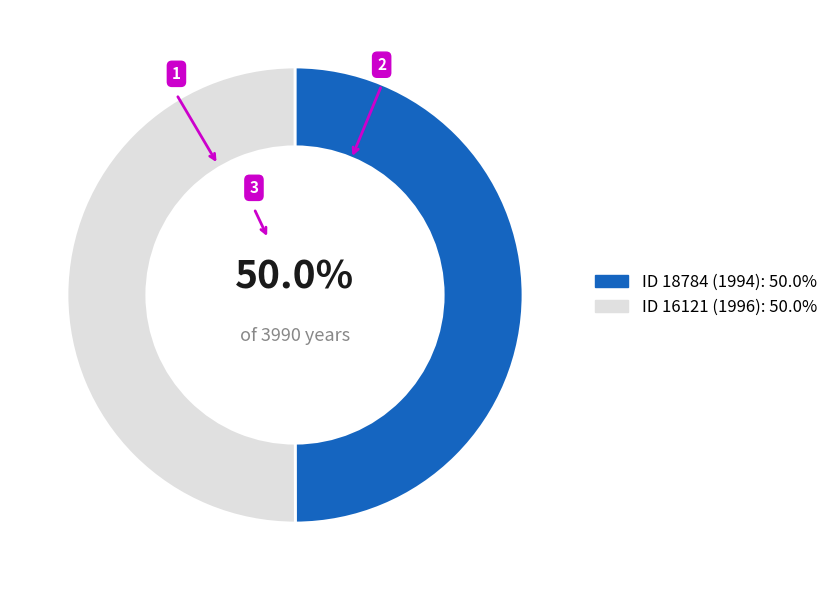

Which slice is the largest?

16121